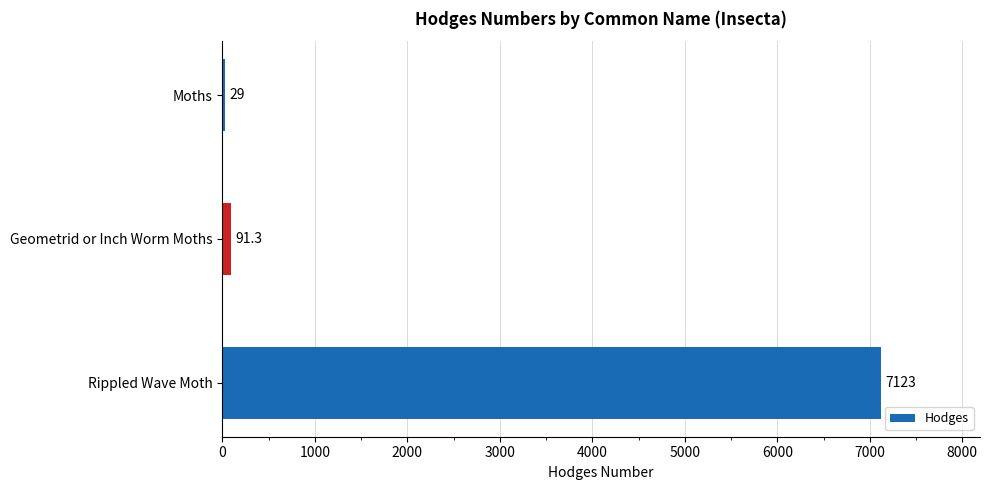

How many categories are shown in the chart?

3